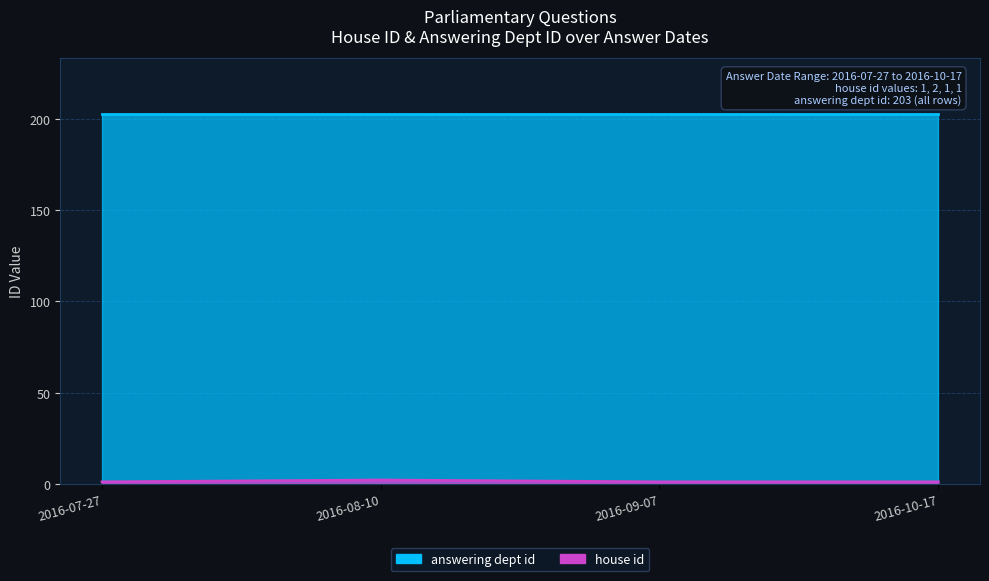

True or false: the data shows 2 at 2016-08-10.

True